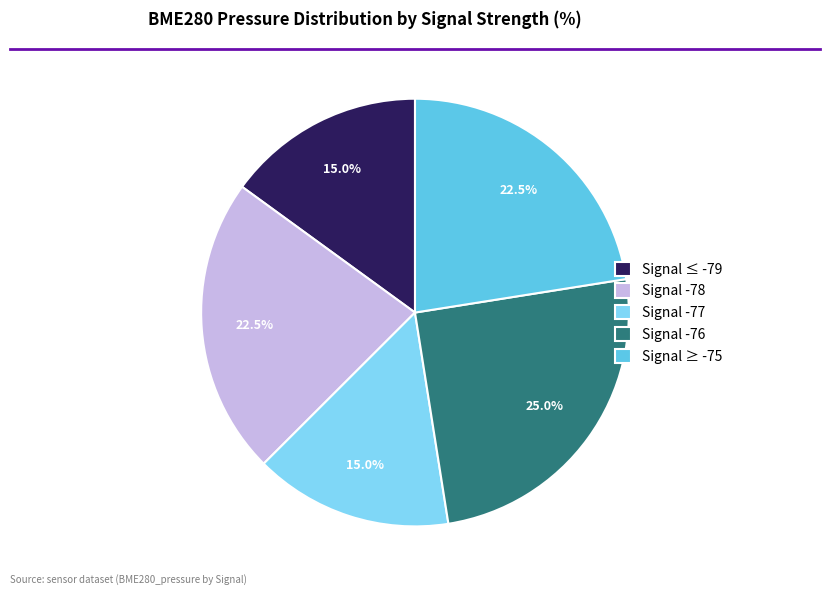

Does Signal -76 represent more than half of the total?

No